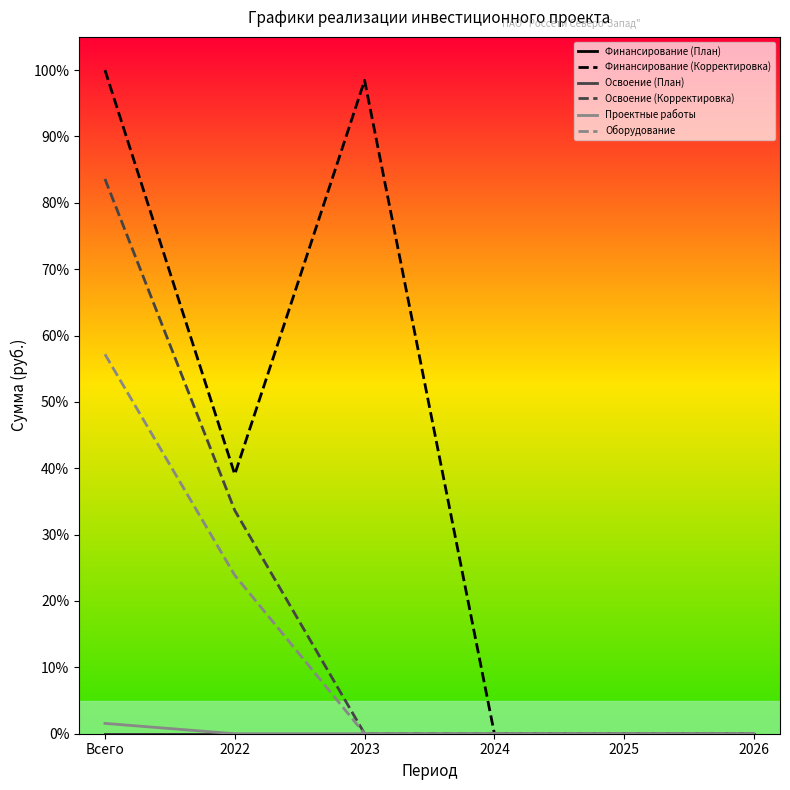

At how many categories does at least one series exceed 30?

3